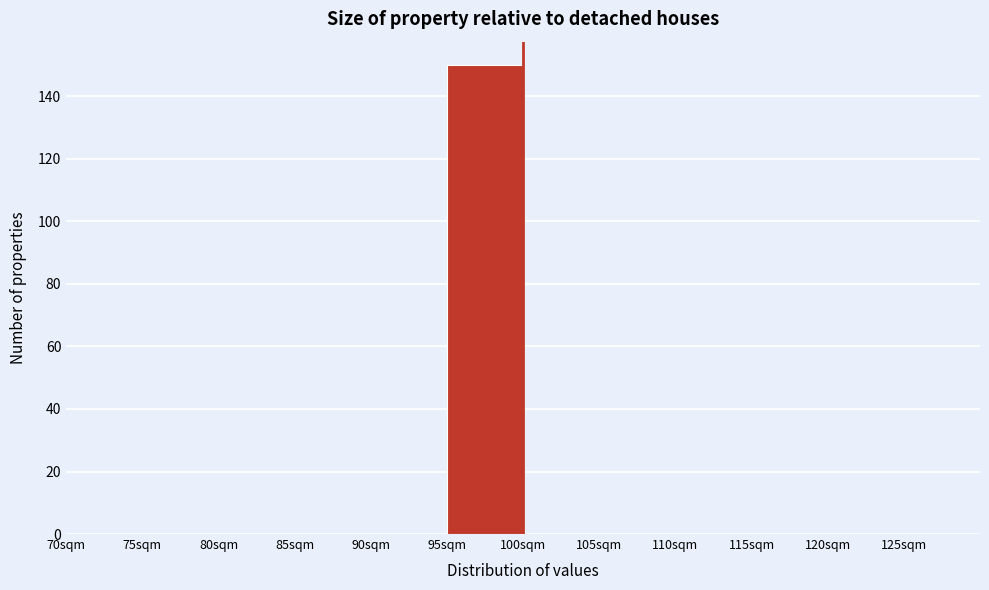

Reading left to right, transcribe this chart: for each bar, give the range it covers on the x-axis and its height. The values are not printed on the chart, so give them approximately, as read against the axis.

70 to 75: 0
75 to 80: 0
80 to 85: 0
85 to 90: 0
90 to 95: 0
95 to 100: 150
100 to 105: 0
105 to 110: 0
110 to 115: 0
115 to 120: 0
120 to 125: 0
125 to 130: 0